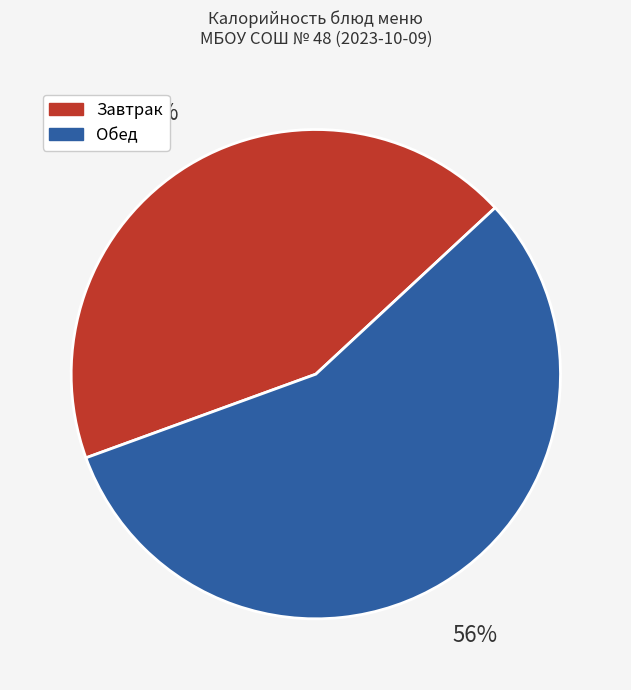

To the nearest percent, what is the average slice percentage?

50%